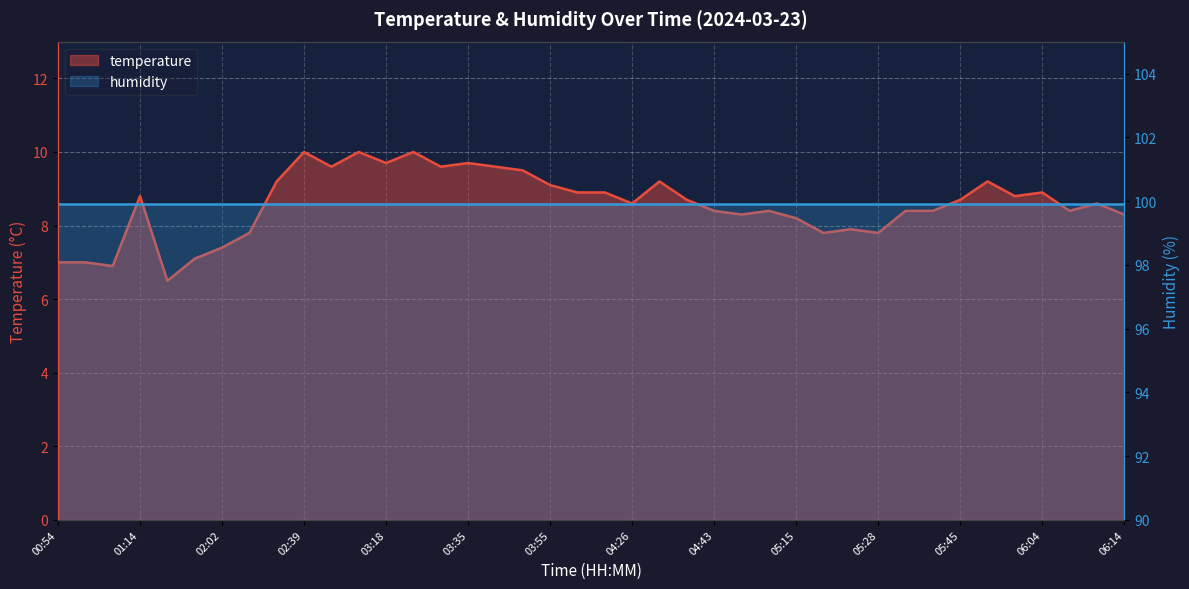

The value at 01:01 is 9.9. True or false?

False